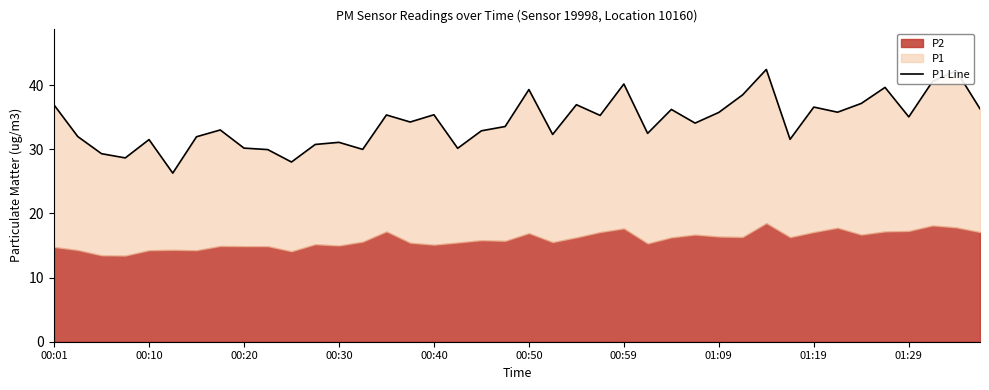

What is the difference between the second highest and second lowest values?

14.2